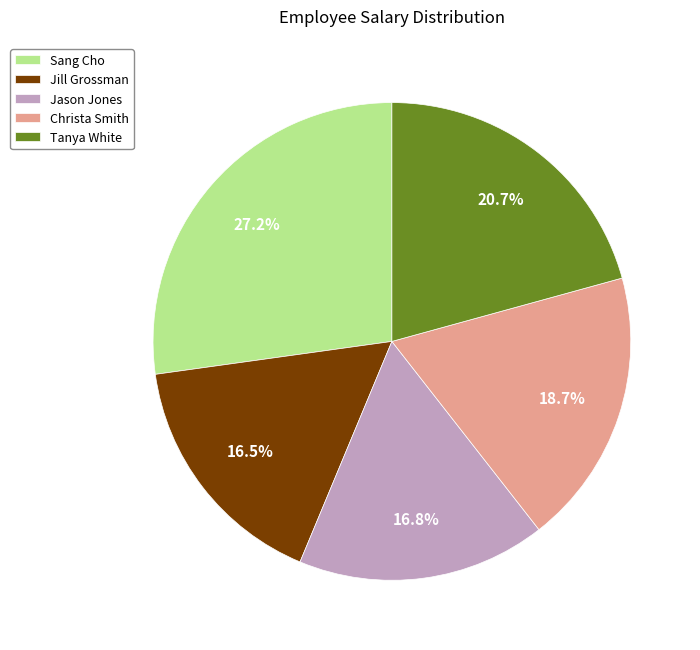

To the nearest percent, what is the difference between the largest and smallest slice percentages?

11%